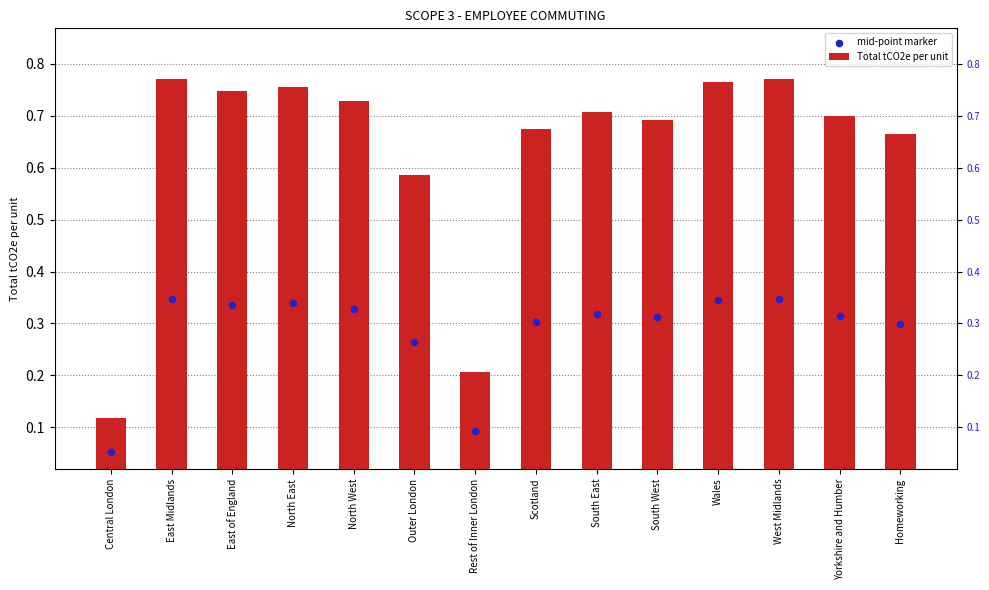

Which series contains the lowest Y value?

mid-point marker